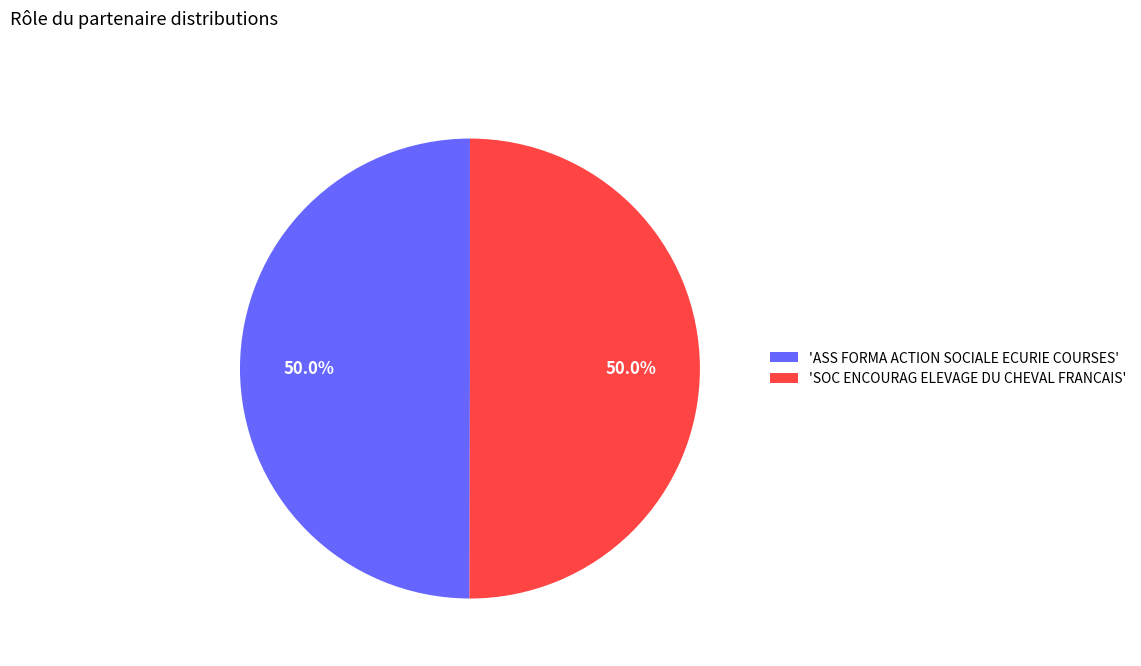

What is the ratio of the value at 'SOC ENCOURAG ELEVAGE DU CHEVAL FRANCAIS' to the value at 'ASS FORMA ACTION SOCIALE ECURIE COURSES'?

1.0